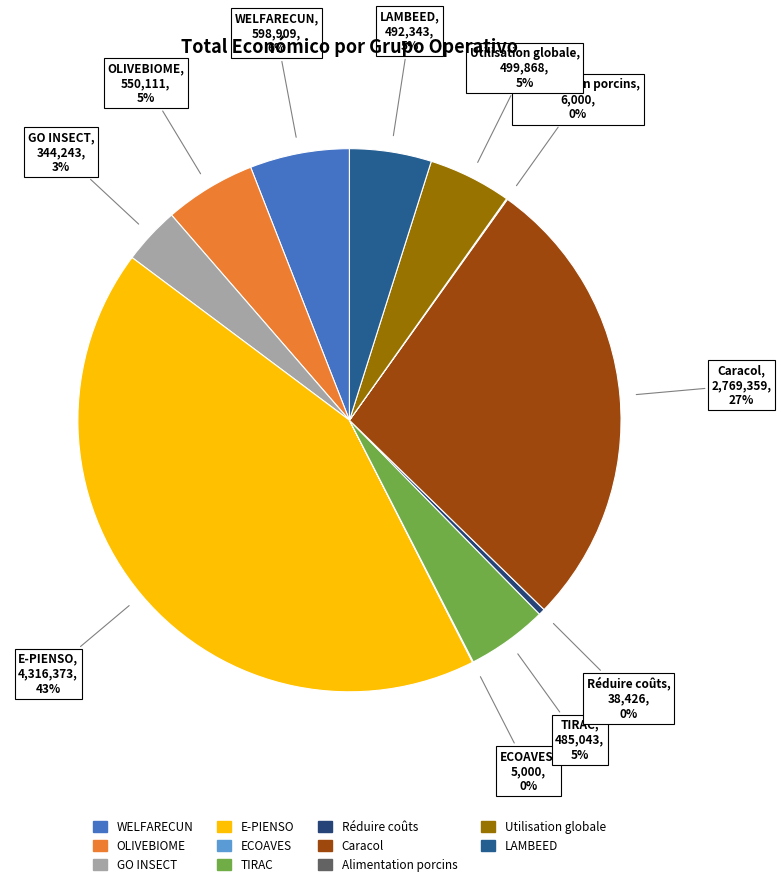

Which category has the biggest portion of the pie?

E-PIENSO